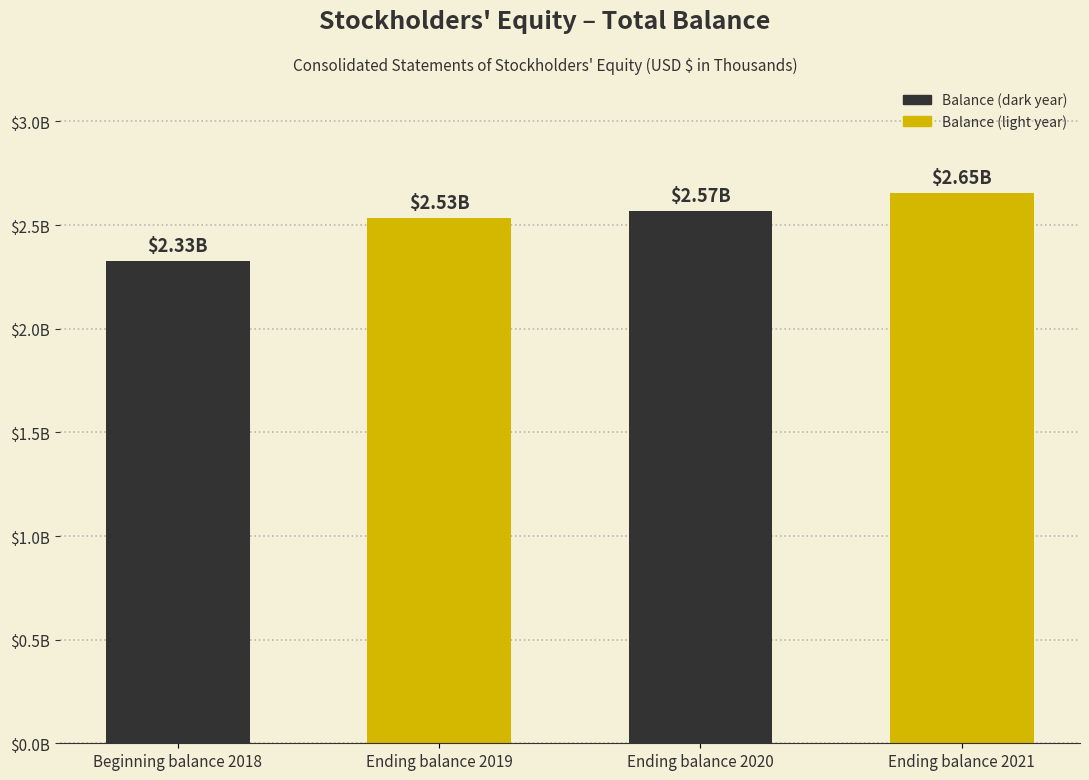

What is the label of the 4th bar from the left?

Ending balance 2021